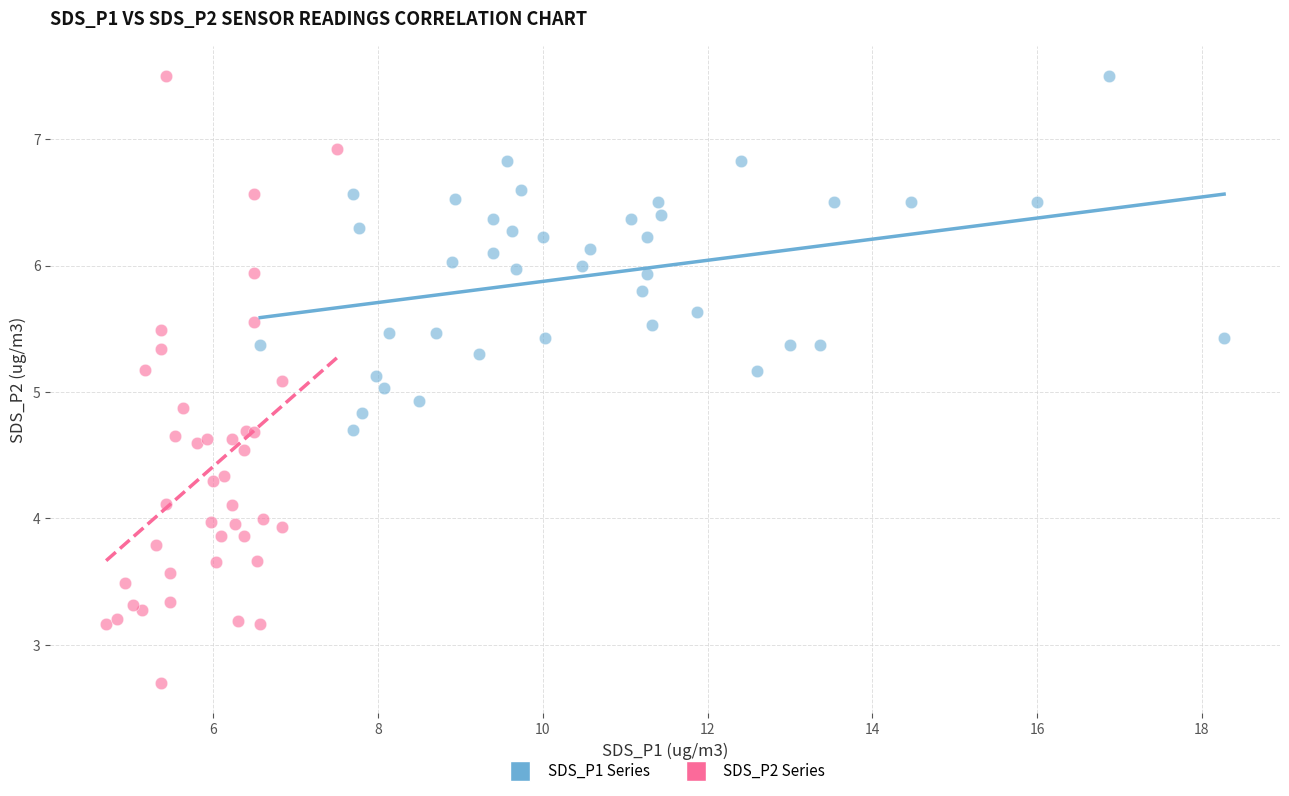

Which series reaches the minimum Y coordinate?

SDS_P2 Series